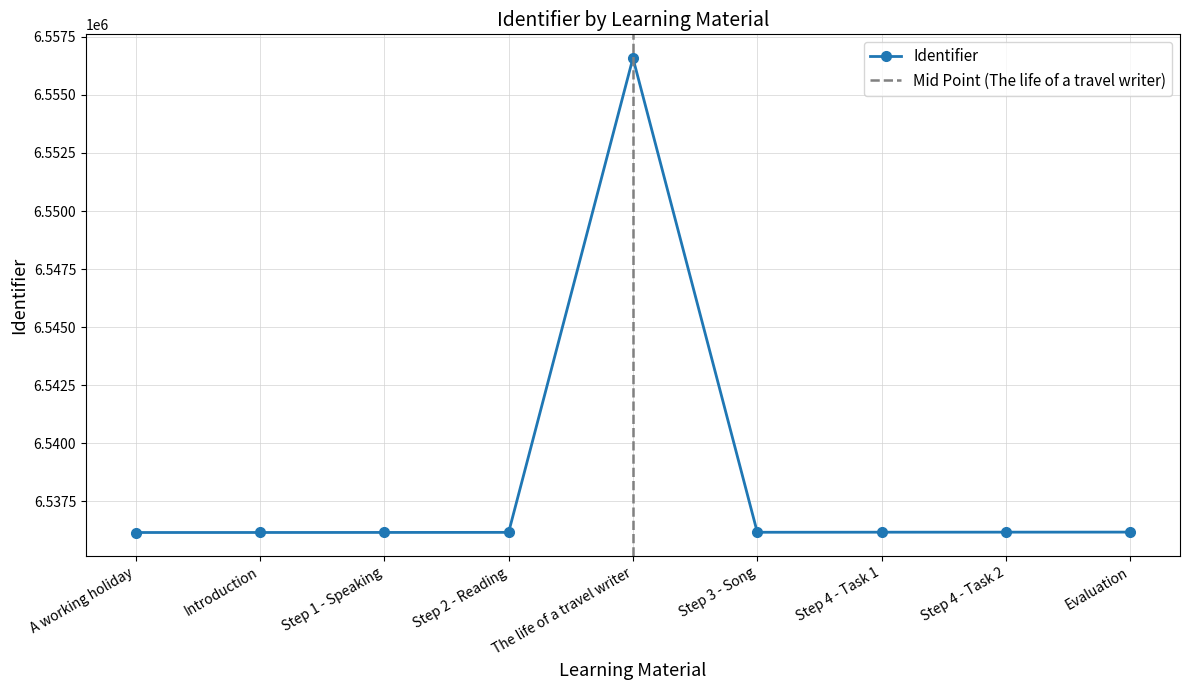

What is the smallest value displayed?

6536147